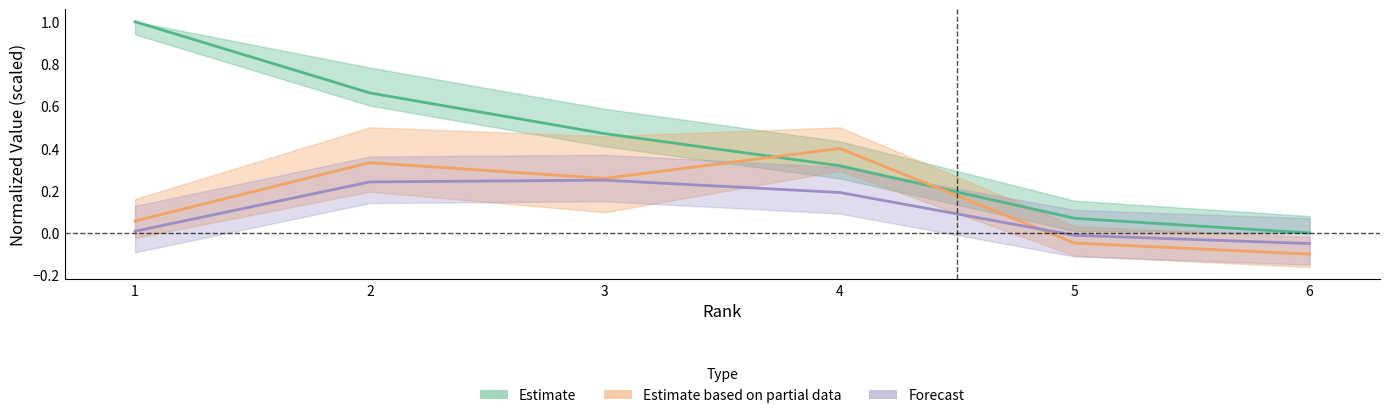

True or false: SJR has a value of 0.1 at 4.

False